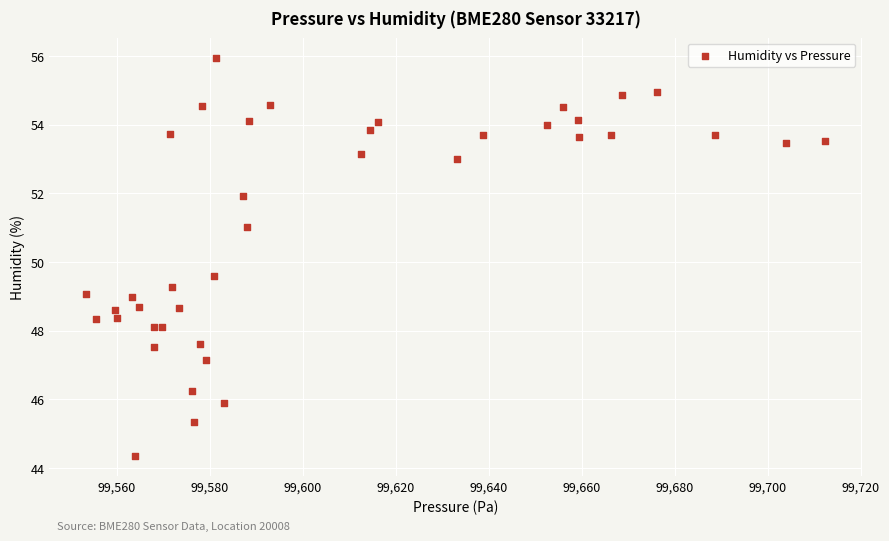

What Y value in the scatter plot is closest to 50?

49.6